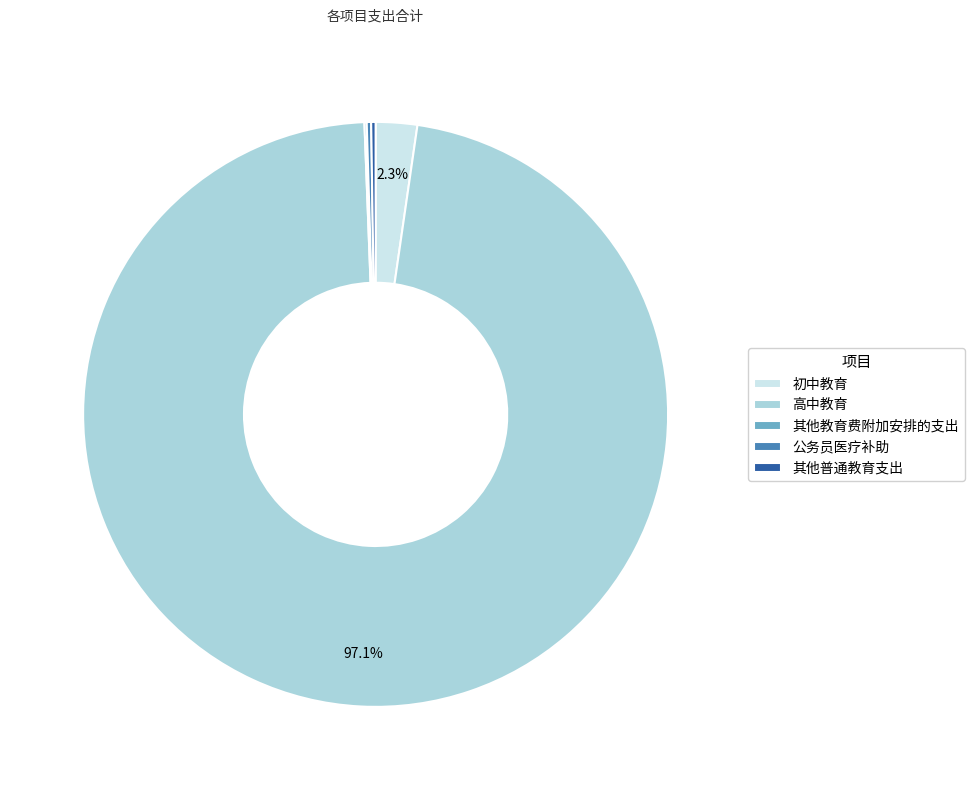

Does any single category account for the majority?

Yes